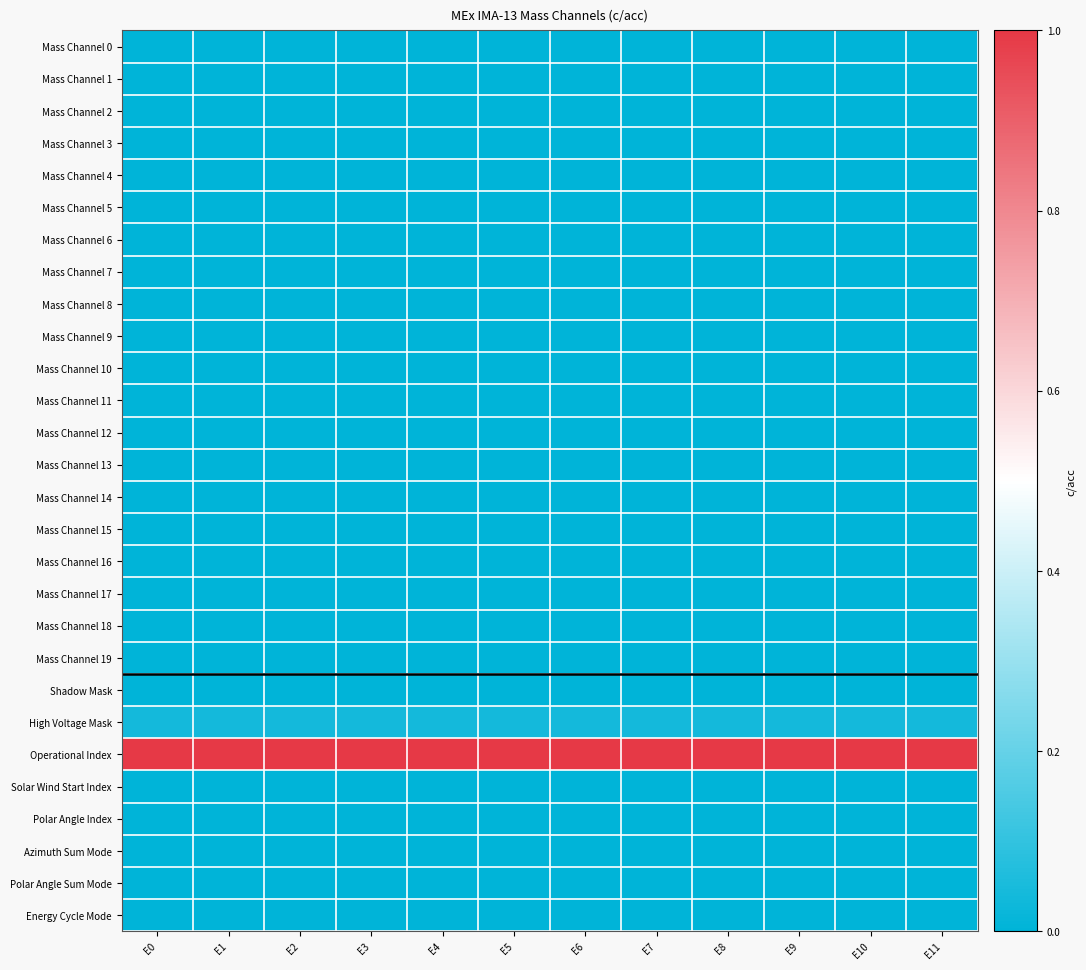

What is the total value across all series at E9?

1.0